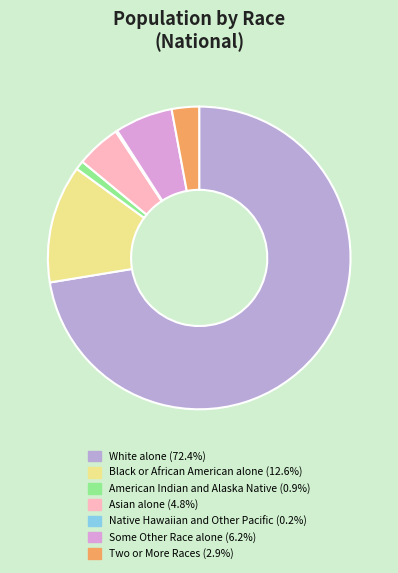

What is the smallest slice in the pie chart?

Native Hawaiian and Other Pacific